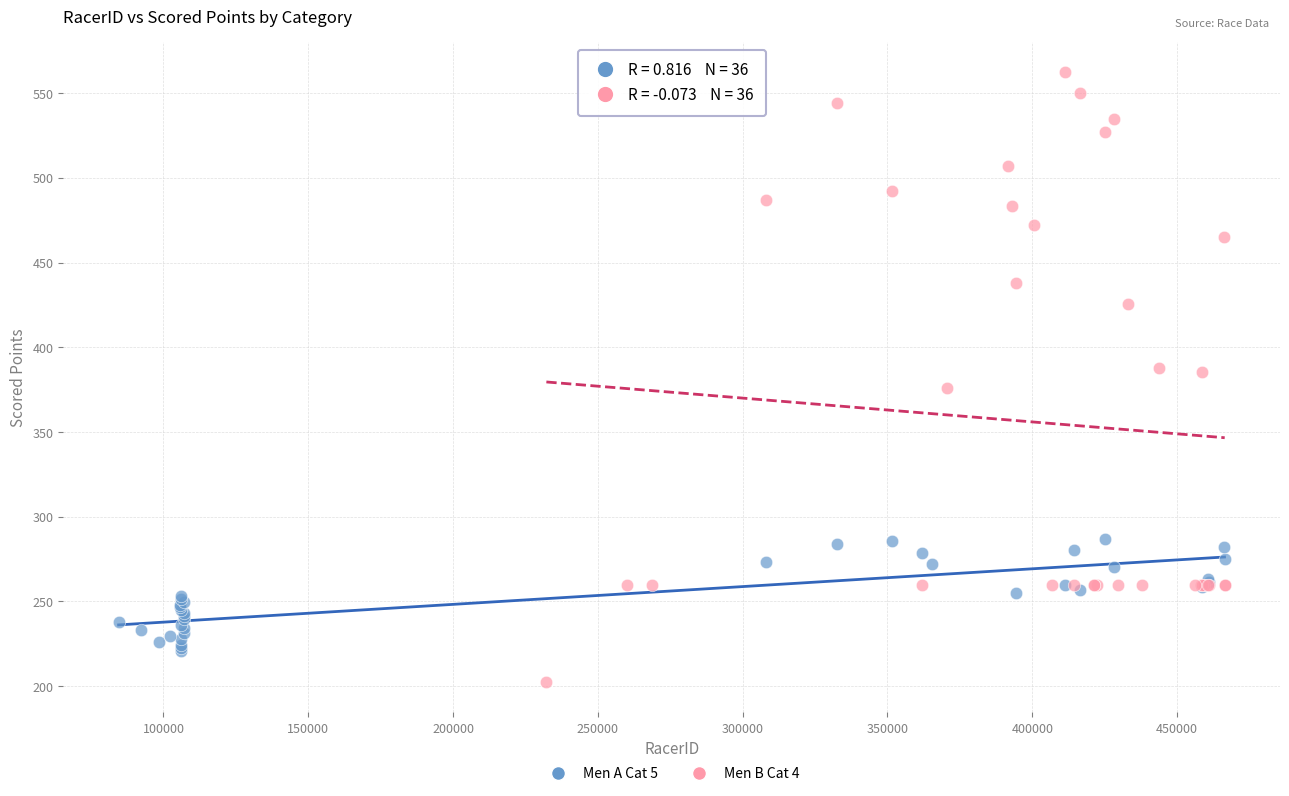

Which series contains the highest Y value?

Men B Cat 4